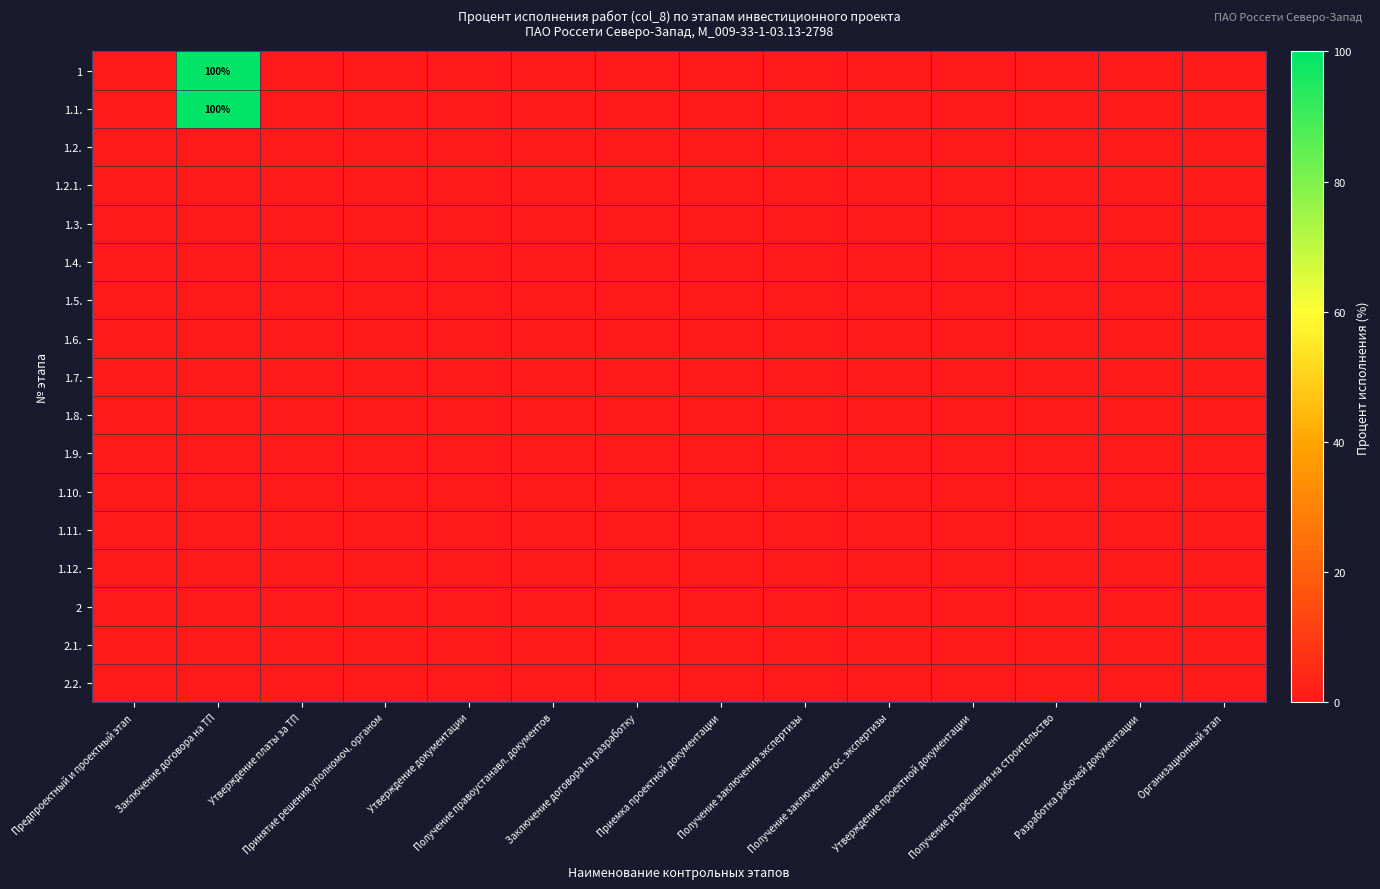

Between Организационный этап and Получение разрешения на строительство, which is larger?

Организационный этап